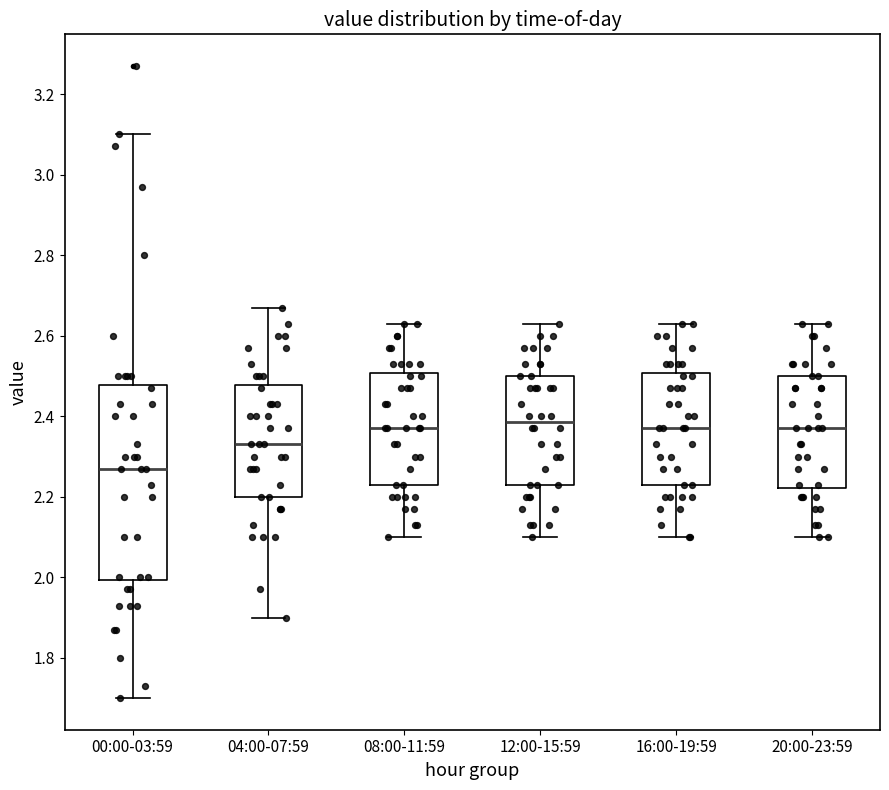

Where does the upper whisker of the box for 04:00-07:59 end on the y-axis? The values are not printed on the chart, so give them approximately, as read against the axis.

2.68